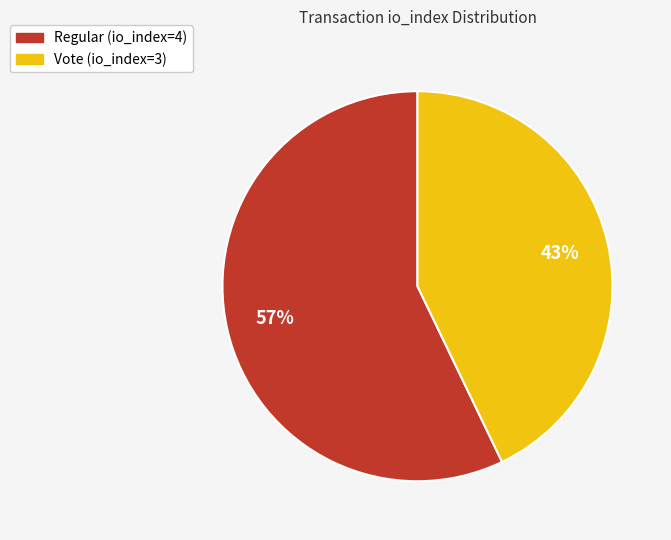

The Regular (io_index=4) slice represents 57% of the pie. True or false?

True